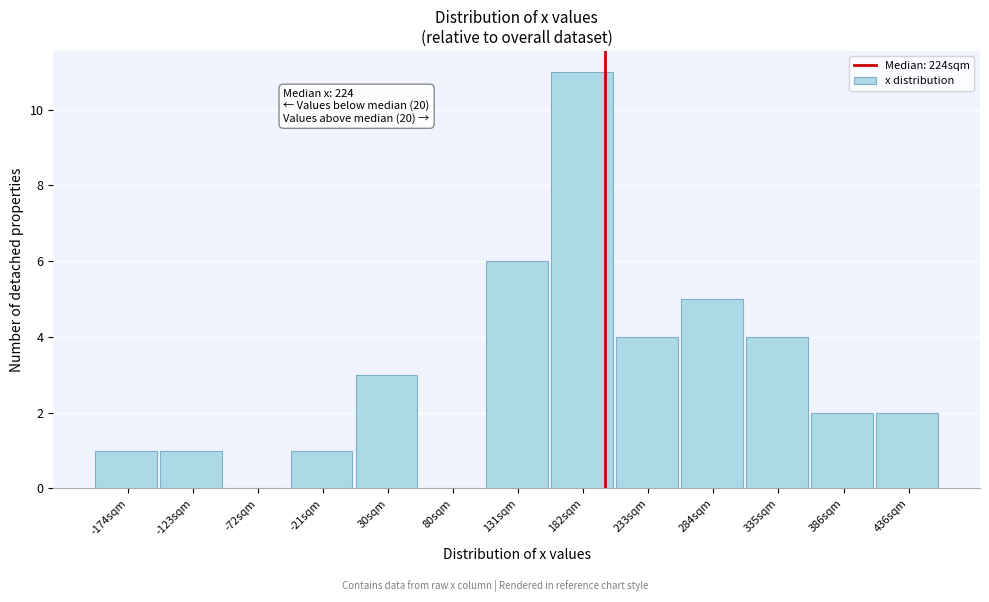

The chart shows a value of 3 at 30sqm. True or false?

True